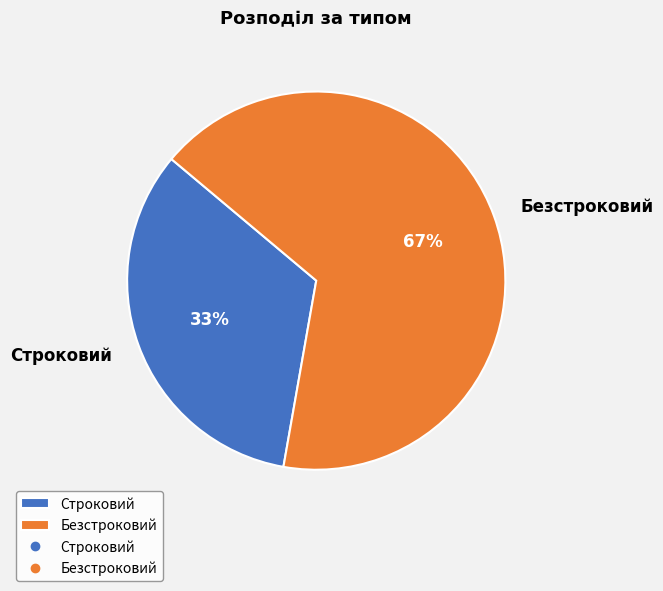

Which category has the smallest portion of the pie?

Строковий